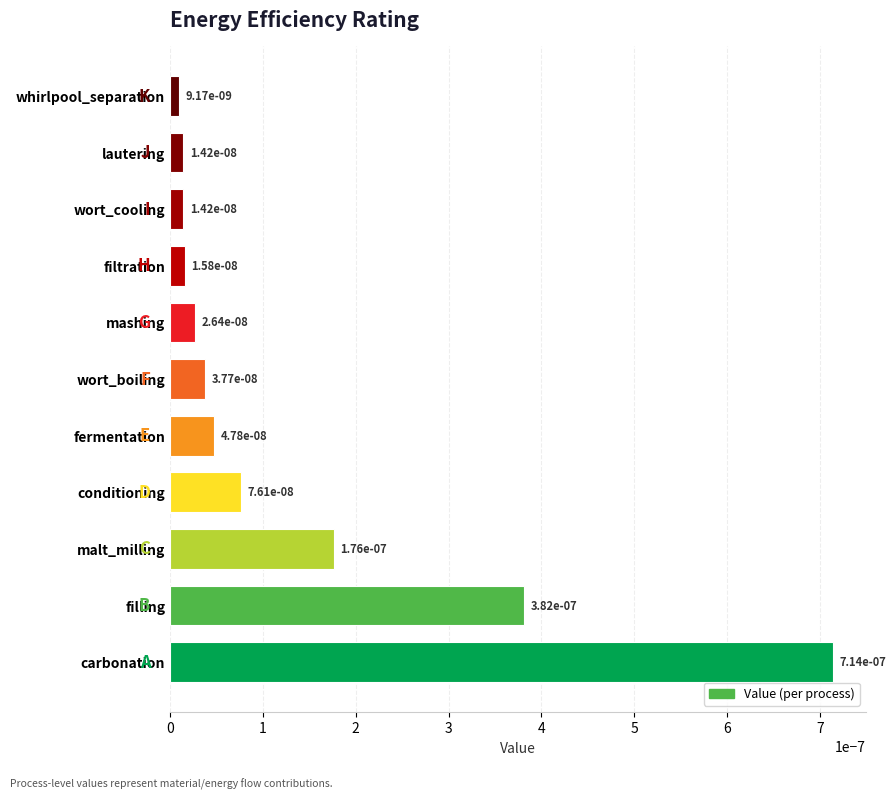

List the labels in order of value, smallest first.

whirlpool_separation, lautering, wort_cooling, filtration, mashing, wort_boiling, fermentation, conditioning, malt_milling, filling, carbonation